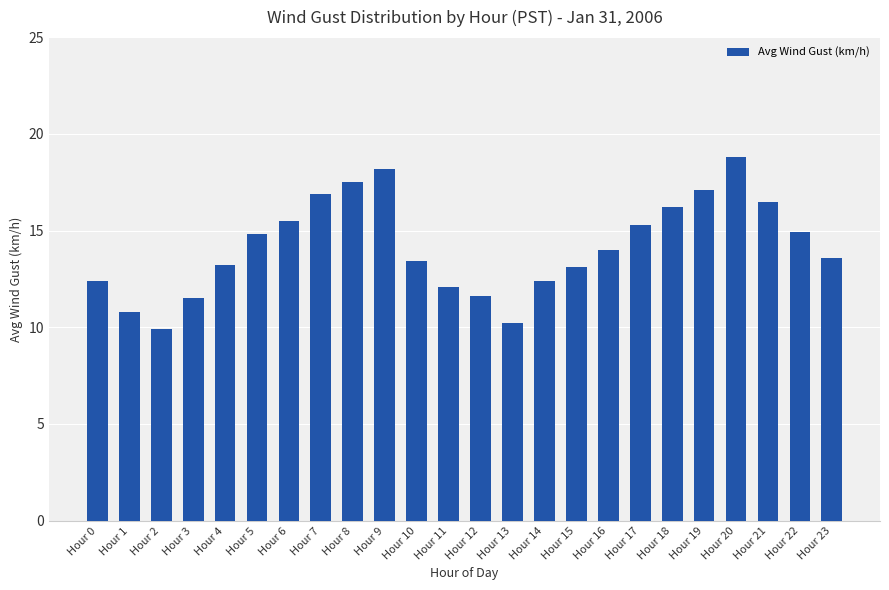

What is the change in value from Hour 5 to Hour 8?

+2.7